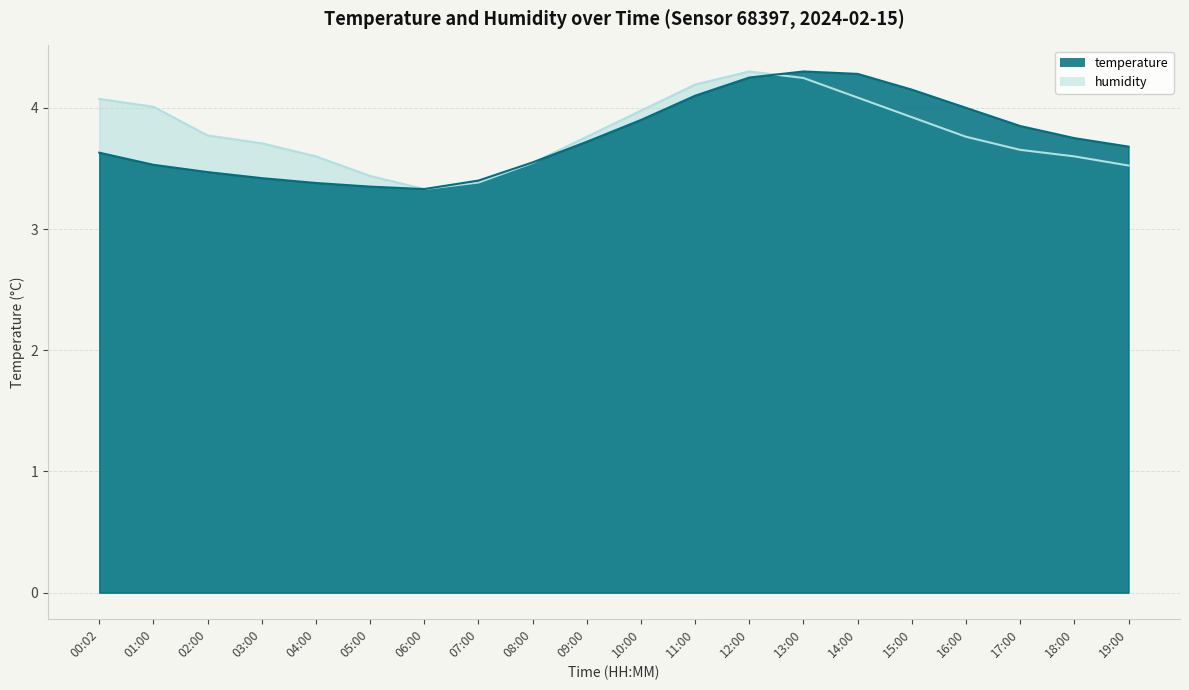

How many distinct data groups are displayed?

2